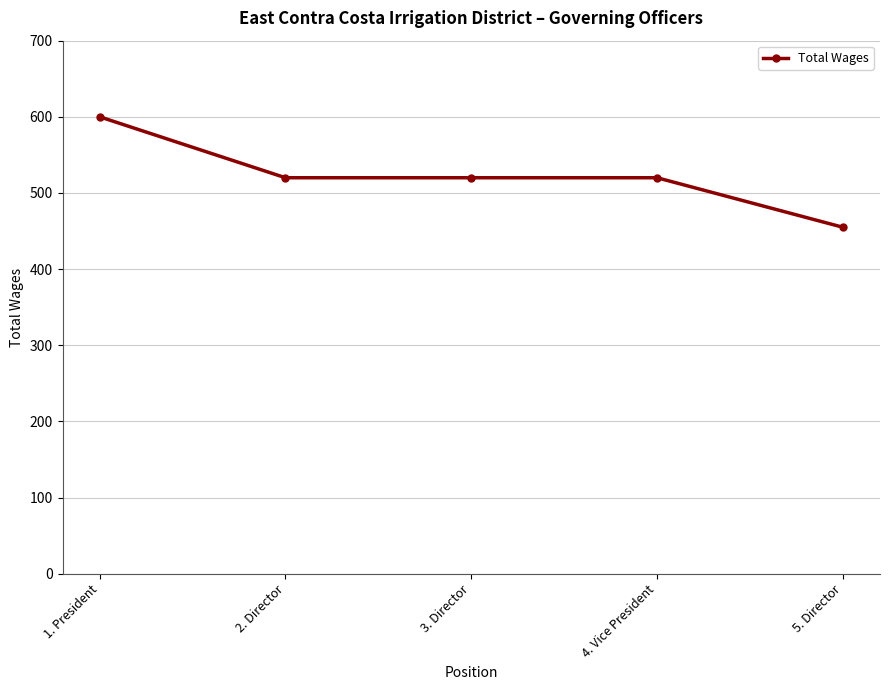

What is the average value?

523